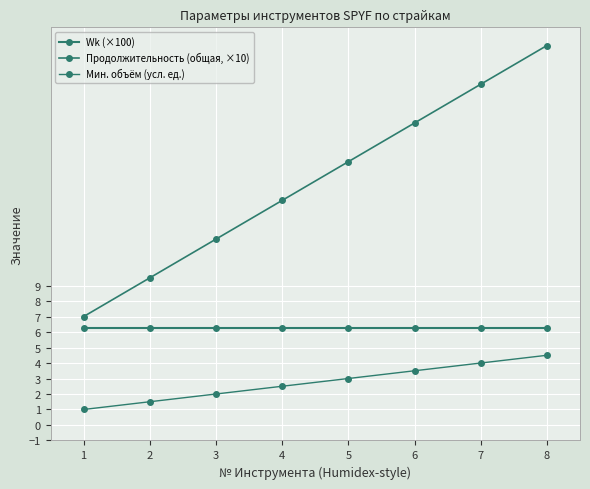

Rank the series by their average value, from highest to lowest.

Продолжительность (общая, ×10), Wk (×100), Мин. объём (усл. ед.)